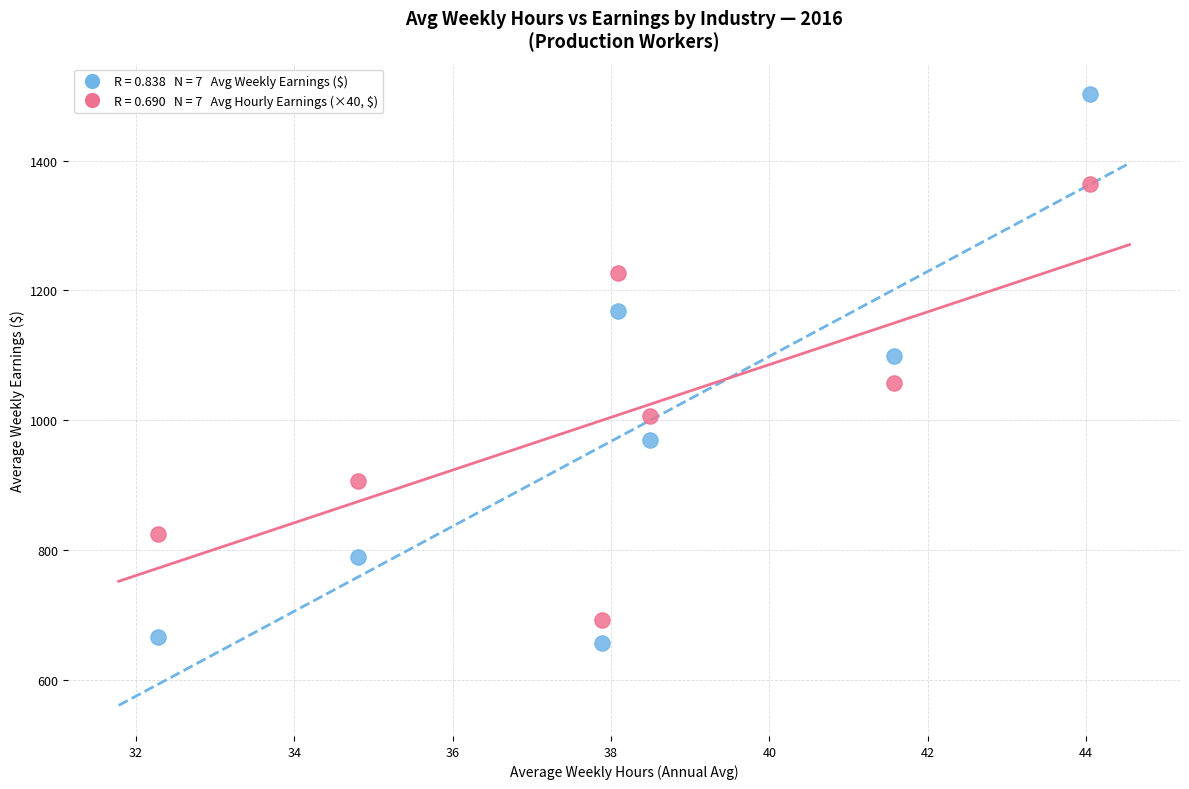

Across all data points, what is the range of X values (max minus min)?

11.8